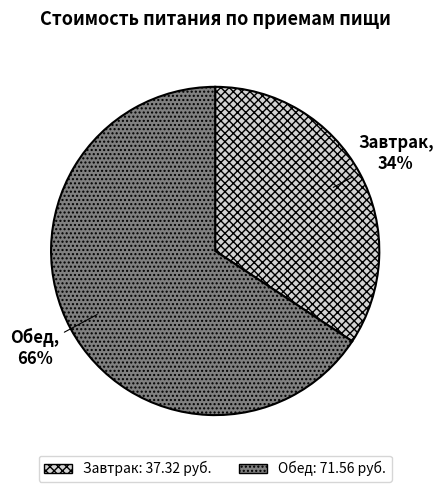

Which slice is the largest?

Обед